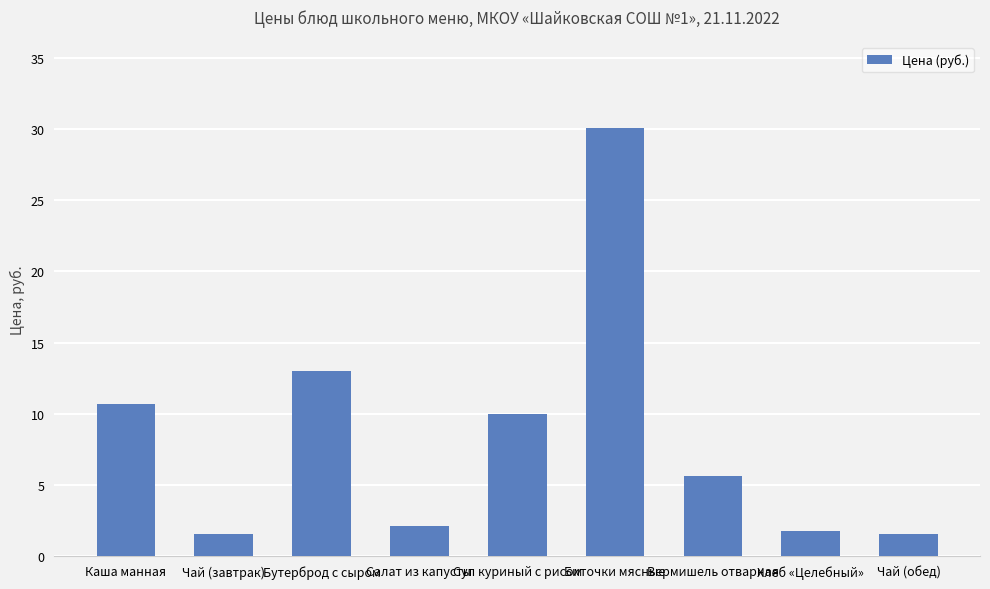

What position from the right is Биточки мясные?

4